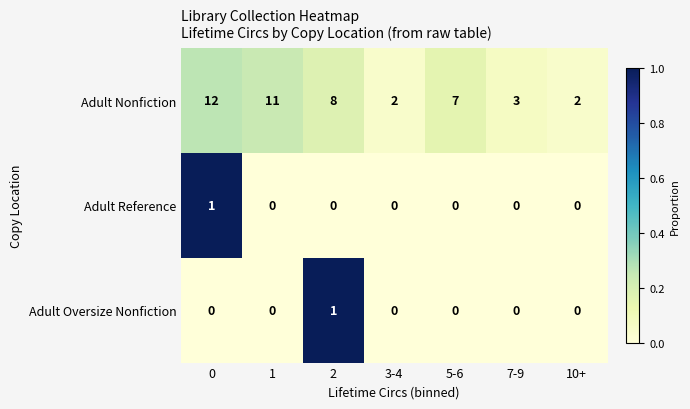

Between 1 and 7-9, which series saw the biggest shift?

Adult Nonfiction